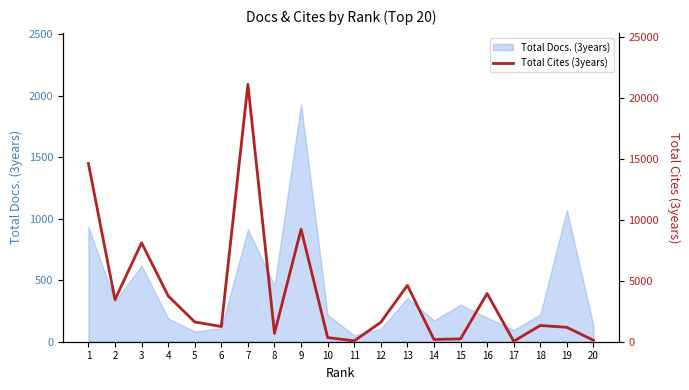

What is the value of the 6th point from the left?

1244